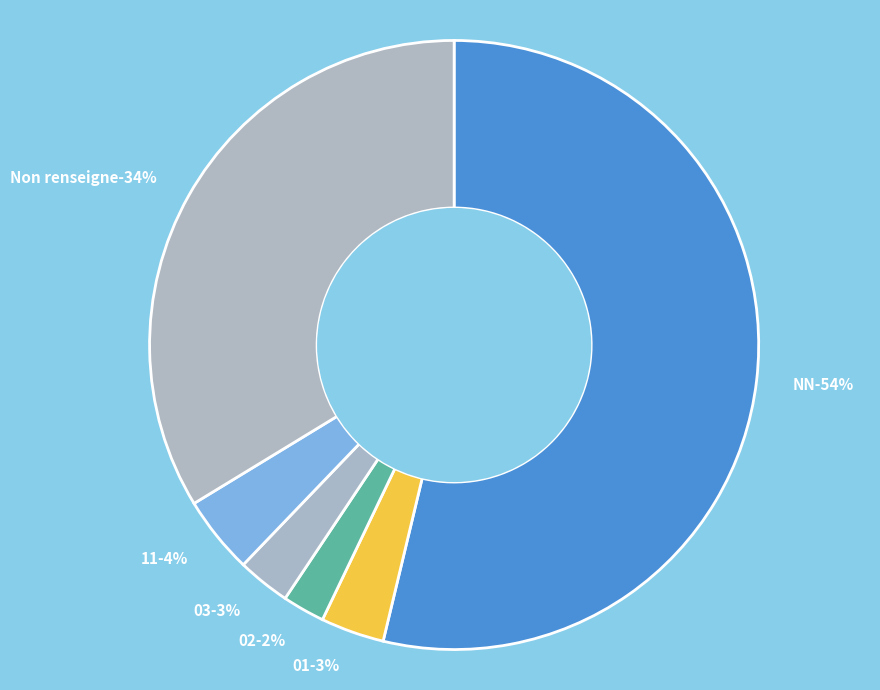

To the nearest percent, what is the combined percentage of 11 and 01?

7%